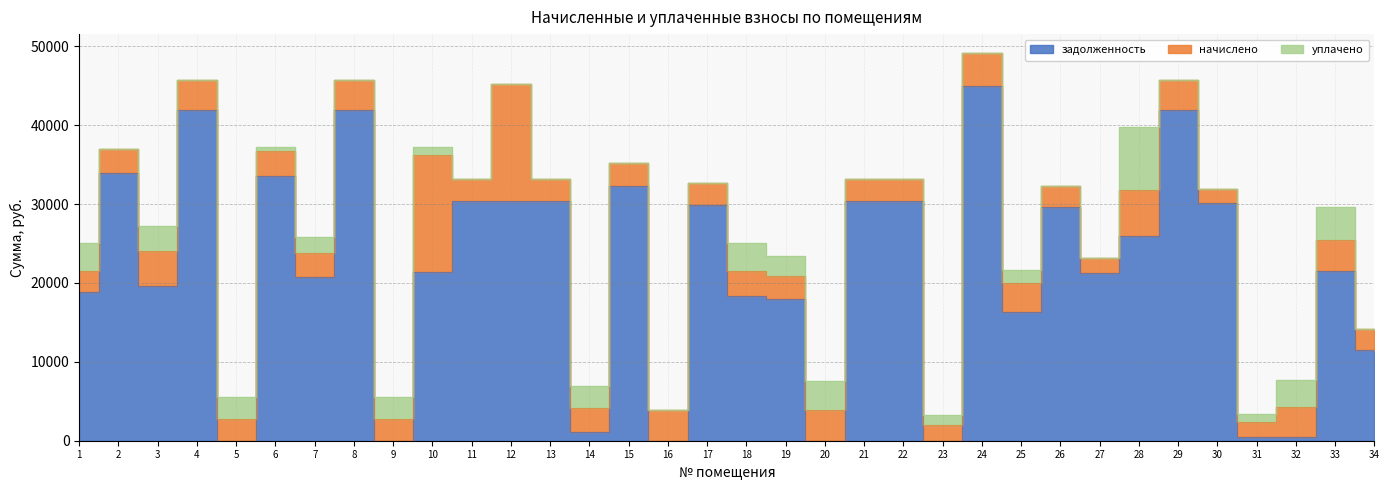

What is the total value across all series at 6?

37215.4